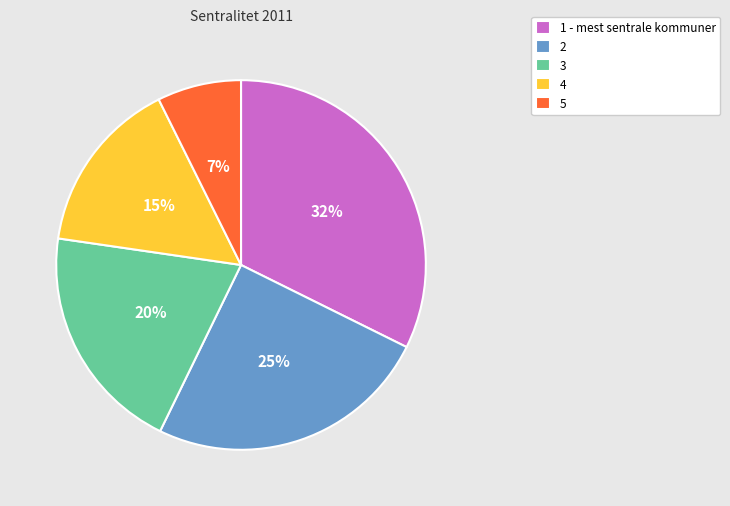

Which has a higher value, 3 or 1 - mest sentrale kommuner?

1 - mest sentrale kommuner